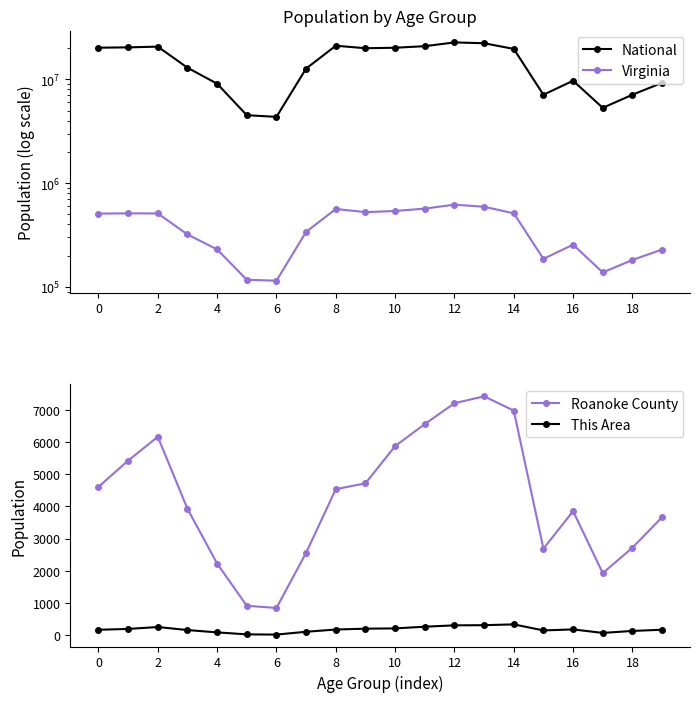

At which category is the sum across all series the highest?

12